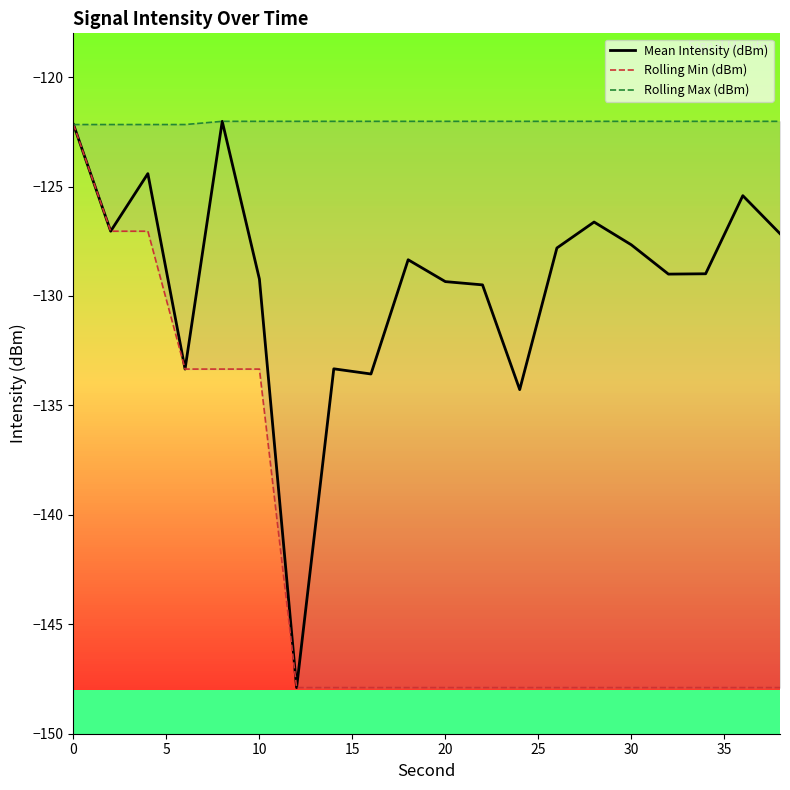

The value of Rolling Max (dBm) at 30 is -193.9. True or false?

False